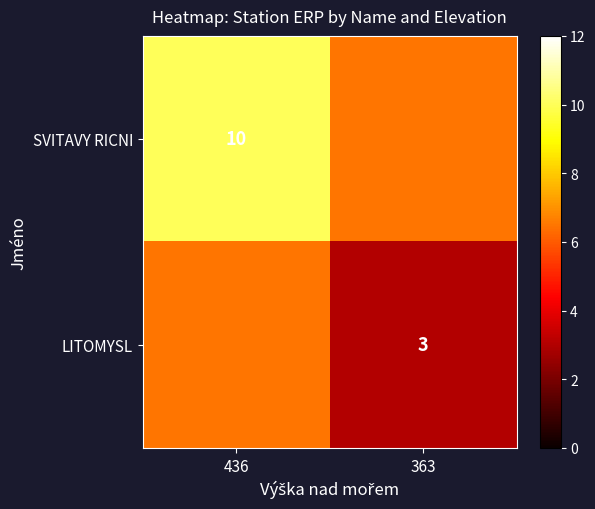

The value of SVITAVY RICNI at 436 is 10.0. True or false?

True